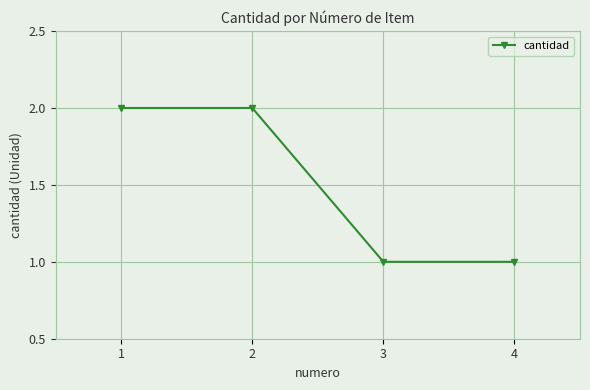

Count the values in the range 1 to 2.

4